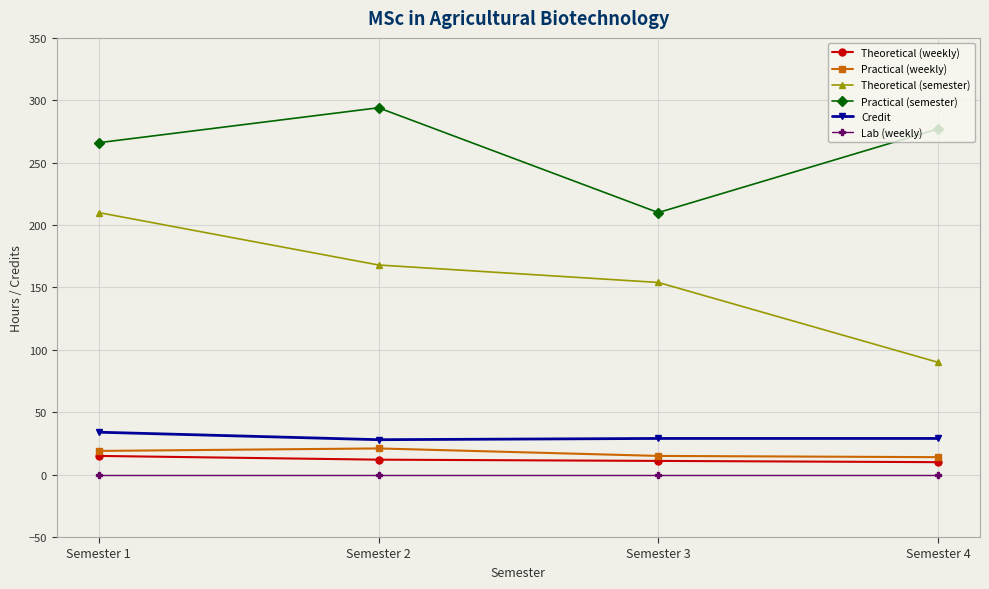

List the series in order of their peak value, highest first.

Practical (semester), Theoretical (semester), Credit, Practical (weekly), Theoretical (weekly), Lab (weekly)